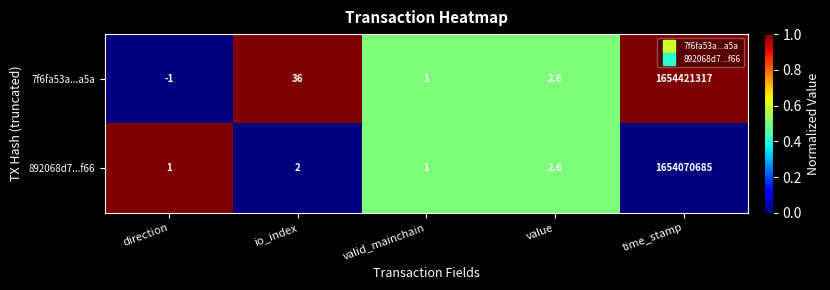

At which label does 7f6fa53a...a5a reach its minimum?

direction